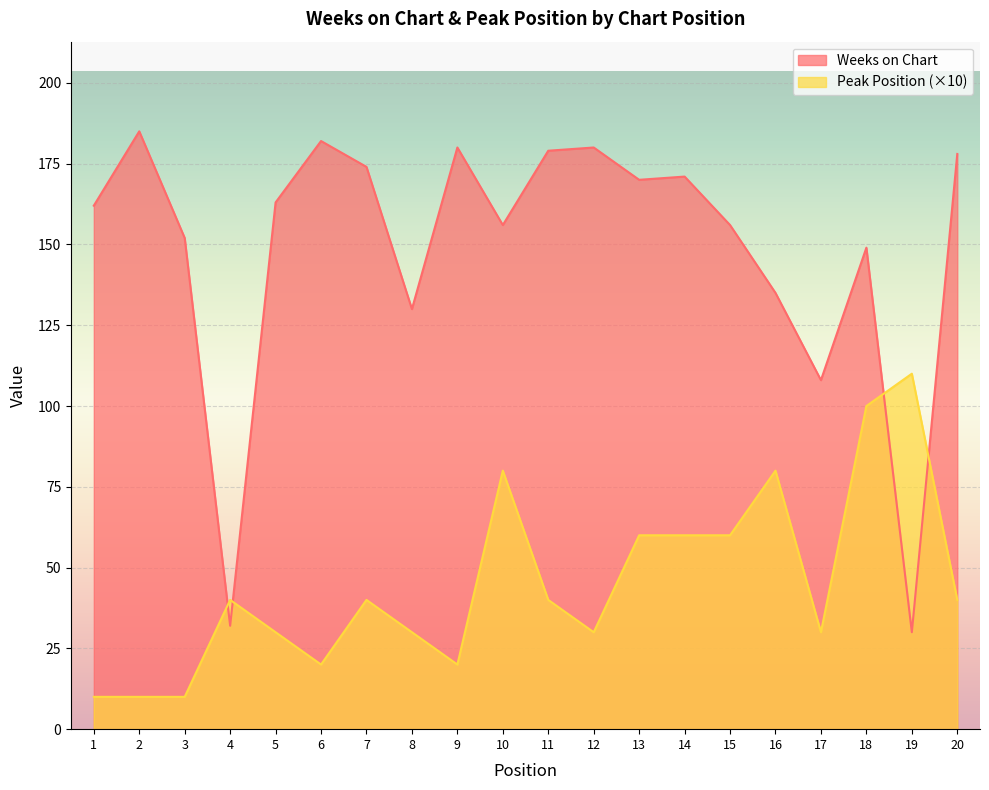

How many data points in Peak Position are above 40?

7